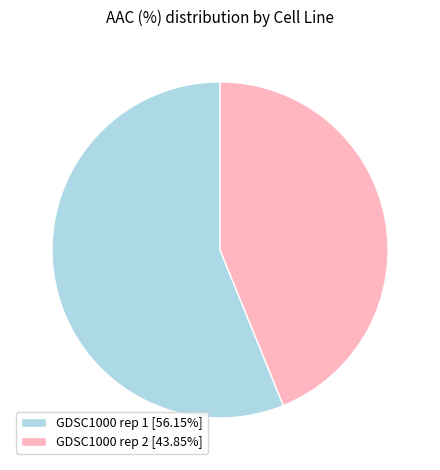

Is the sum of GDSC1000 rep 2 [43.85%] and GDSC1000 rep 1 [56.15%] greater than half?

Yes